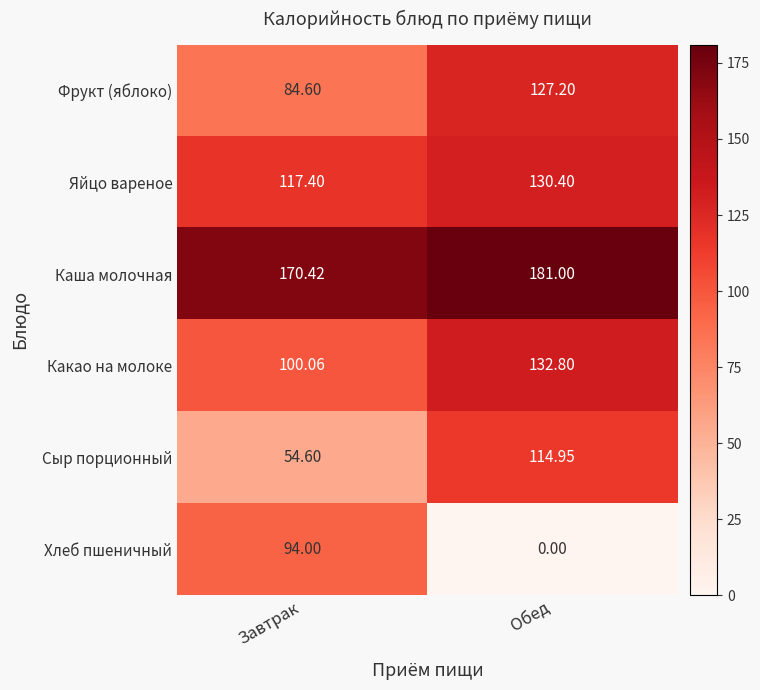

Which series changed the most between Завтрак and Обед?

Хлеб пшеничный